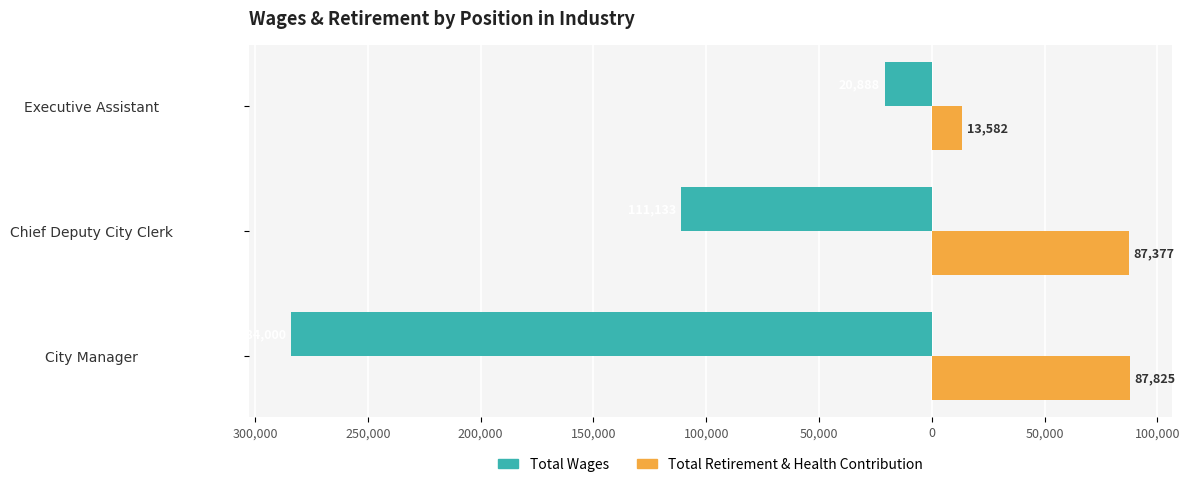

What are all the series names shown in the legend?

Total Wages, Total Retirement & Health Contribution